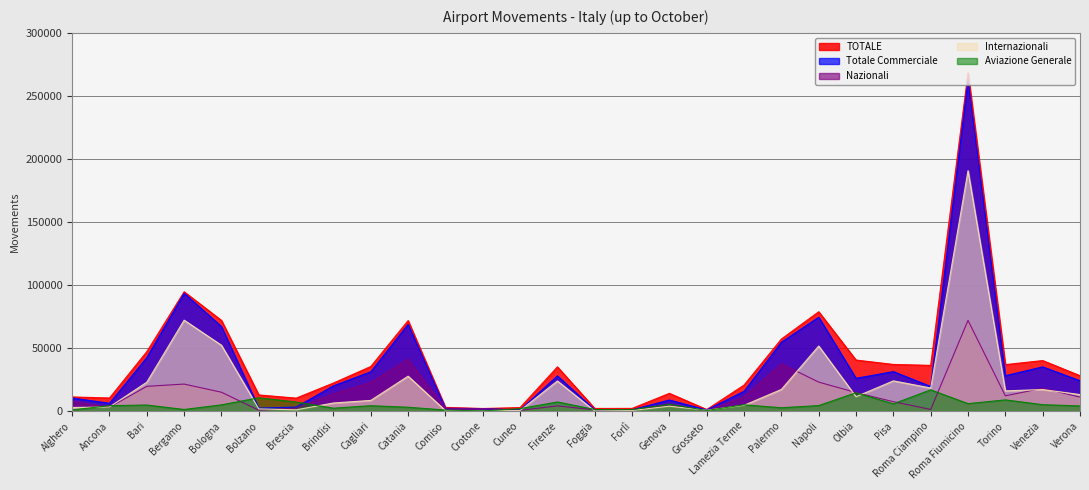

What is the difference between the second highest and second lowest values in the Aviazione Generale series?

14117